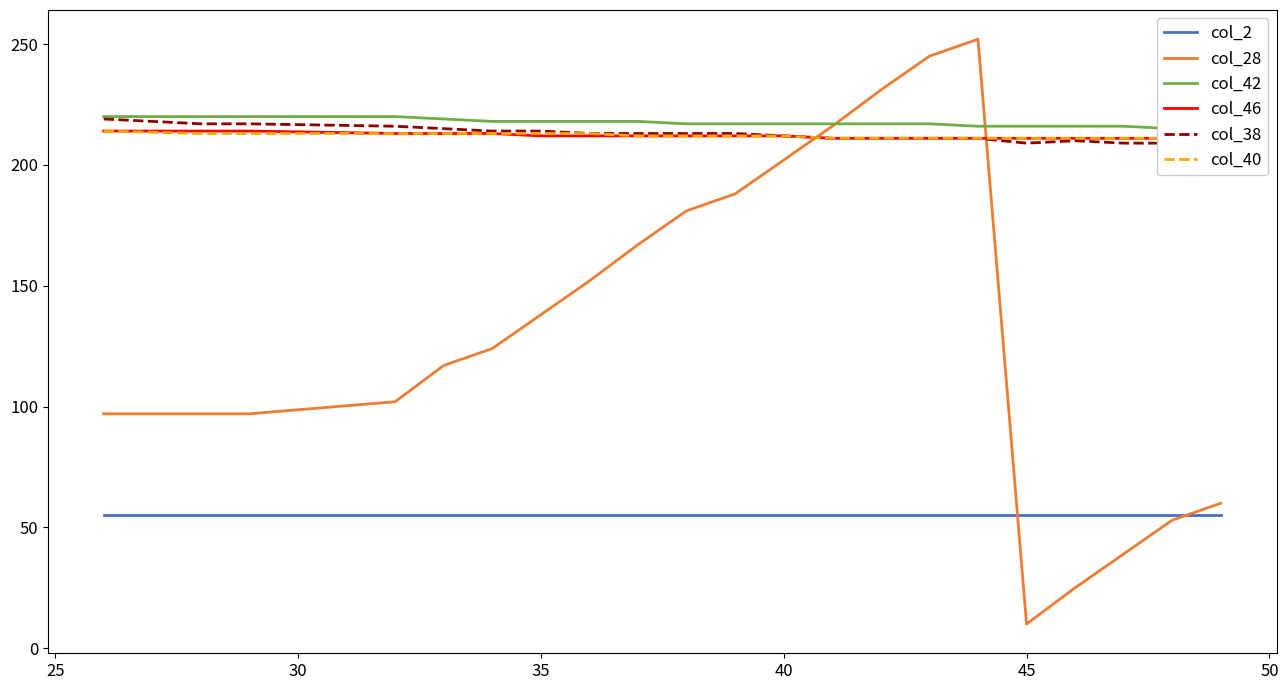

Reading left to right, what are all the values shown in this chart?

col_2: 55	55	55	55	55	55	55	55	55	55	55	55	55	55	55	55	55	55	55	55	55
col_28: 97	97	97	102	117	124	138	152	167	181	188	202	216	231	245	252	10	25	39	53	60
col_42: 220	220	220	220	219	218	218	218	218	217	217	217	217	217	217	216	216	216	216	215	216
col_46: 214	214	214	213	213	213	212	212	212	212	212	212	211	211	211	211	211	211	211	211	210
col_38: 219	217	217	216	215	214	214	213	213	213	213	212	211	211	211	211	209	210	209	209	209
col_40: 214	213	213	213	213	213	213	213	212	212	212	212	211	211	211	211	211	211	211	211	211